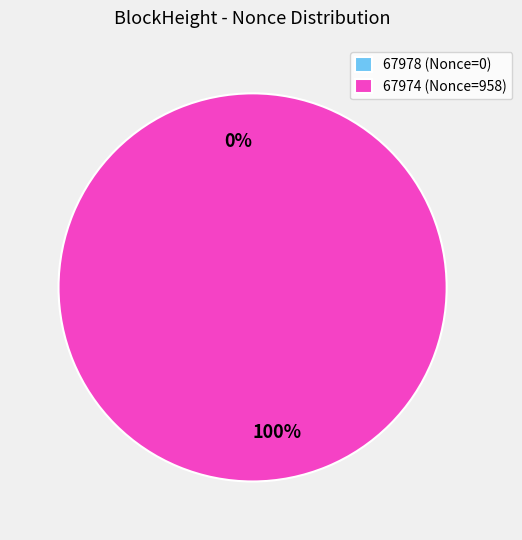

How many slices are in this pie chart?

2